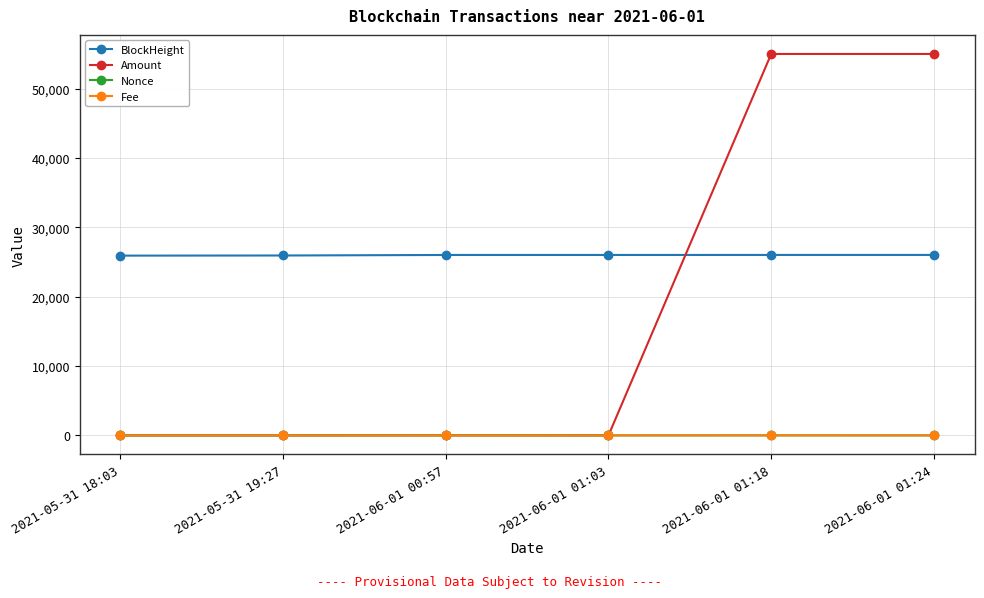

True or false: Nonce has more than 0 points higher than both neighbors.

True